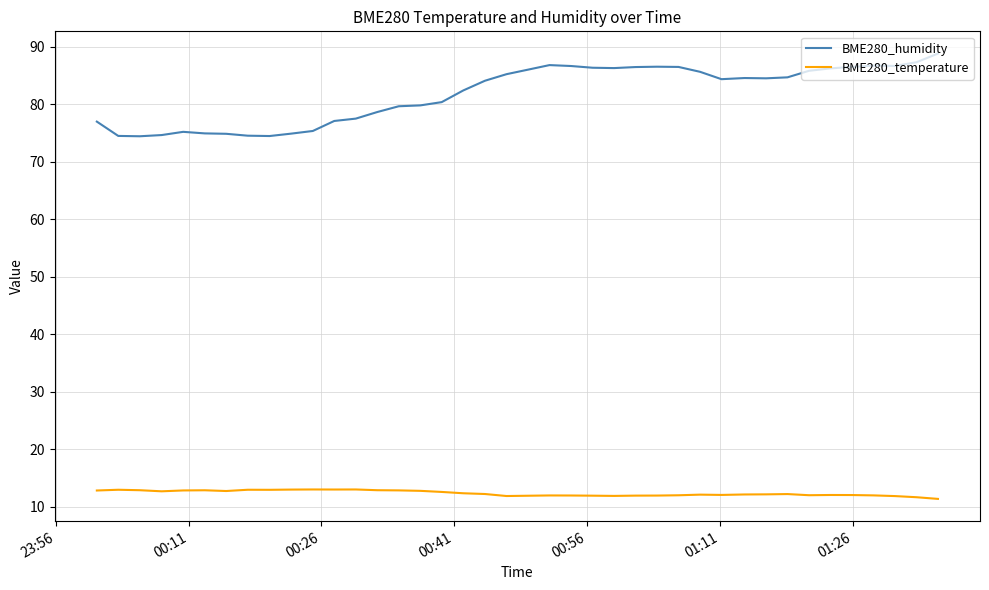

What is the minimum value for BME280_humidity?

74.4